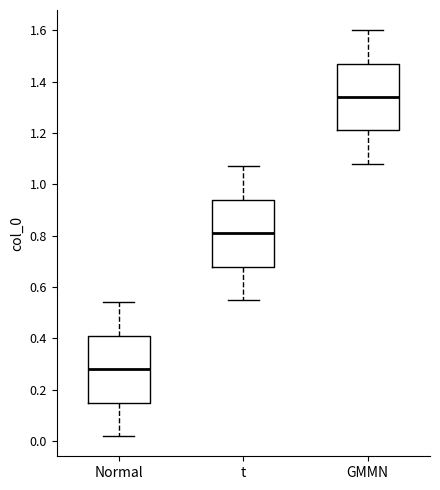

Which box has the lowest median line?

Normal